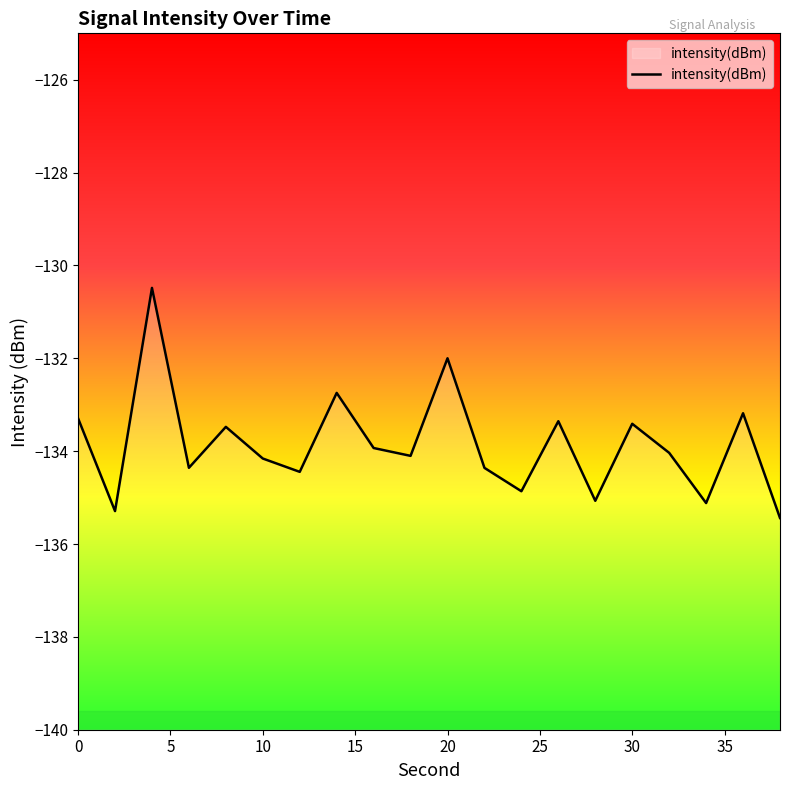

What is the approximate value at 20?

-132.0